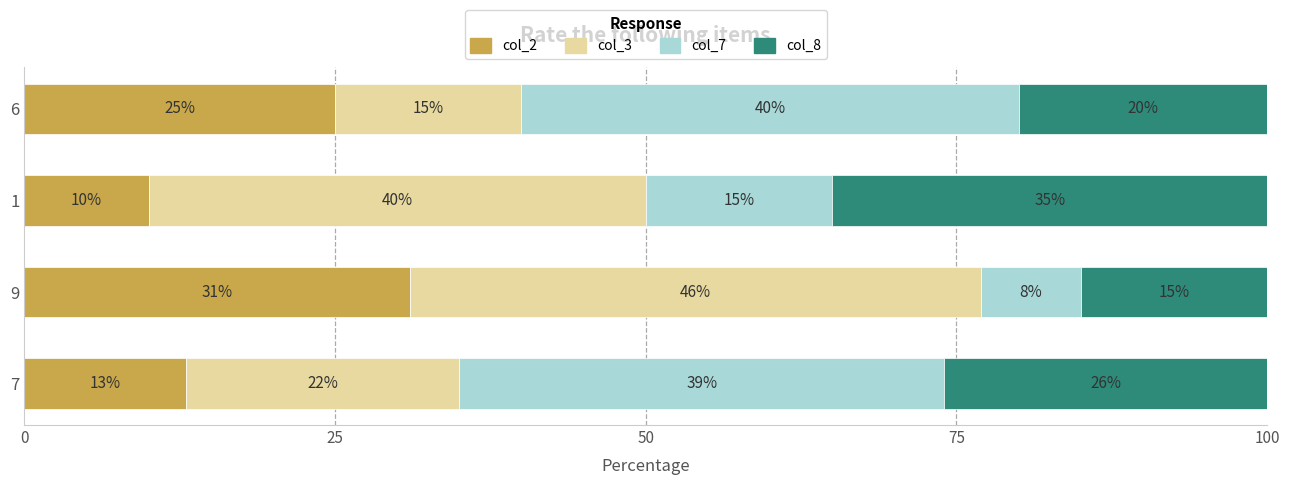

What is the average value of the col_2 series?

20